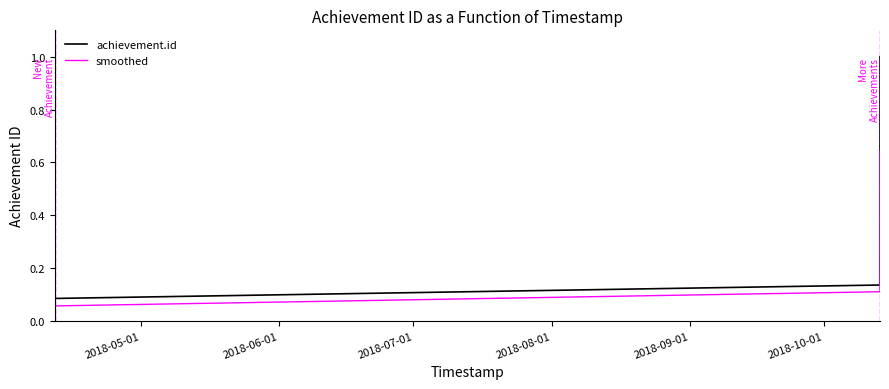

How many distinct data groups are displayed?

2